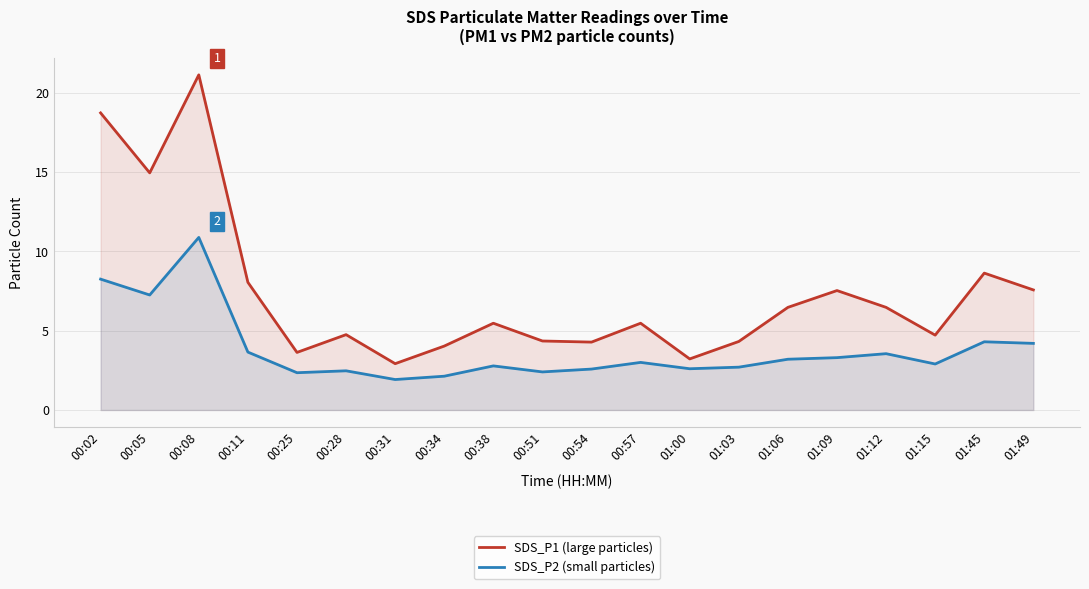

Which category has the highest value in the SDS_P1 (large particles) series?

00:08